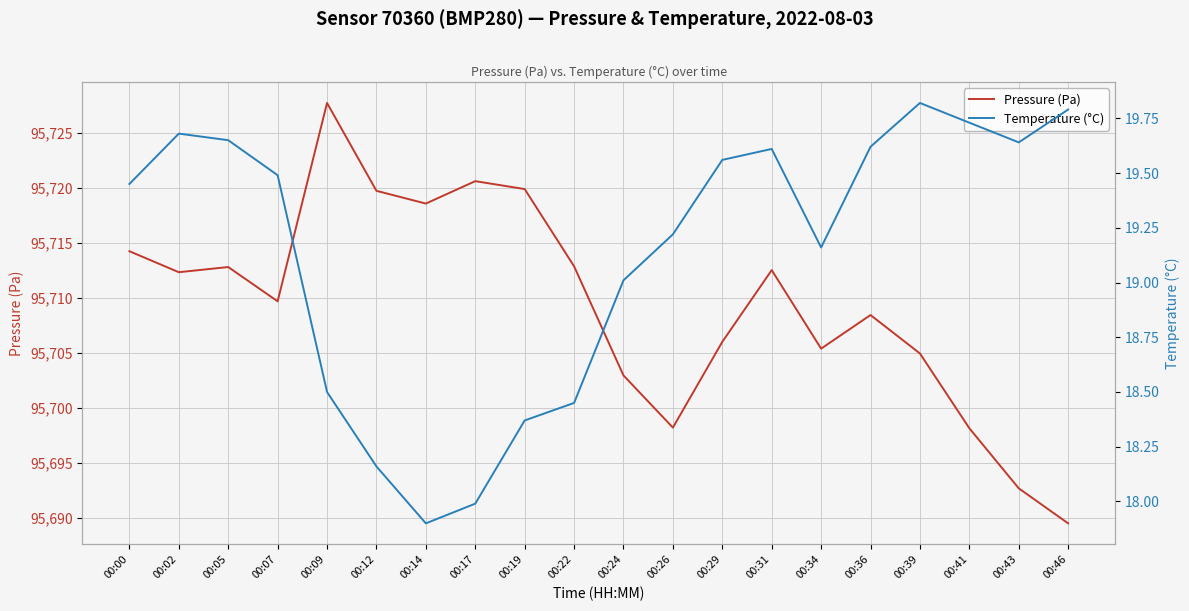

Does the chart display data point markers on the line(s)?

No